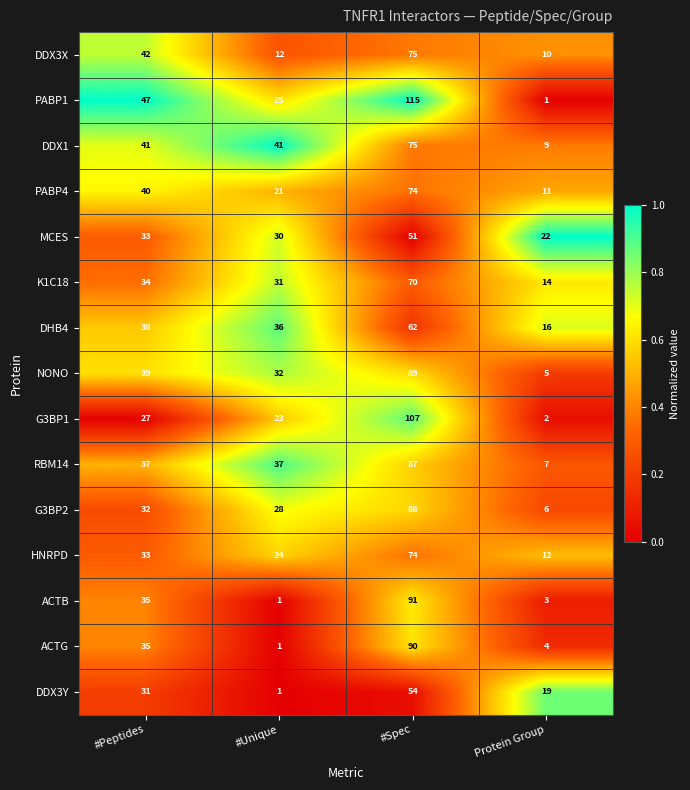

List the labels in order of ACTG value, smallest first.

#Unique, Protein Group, #Peptides, #Spec